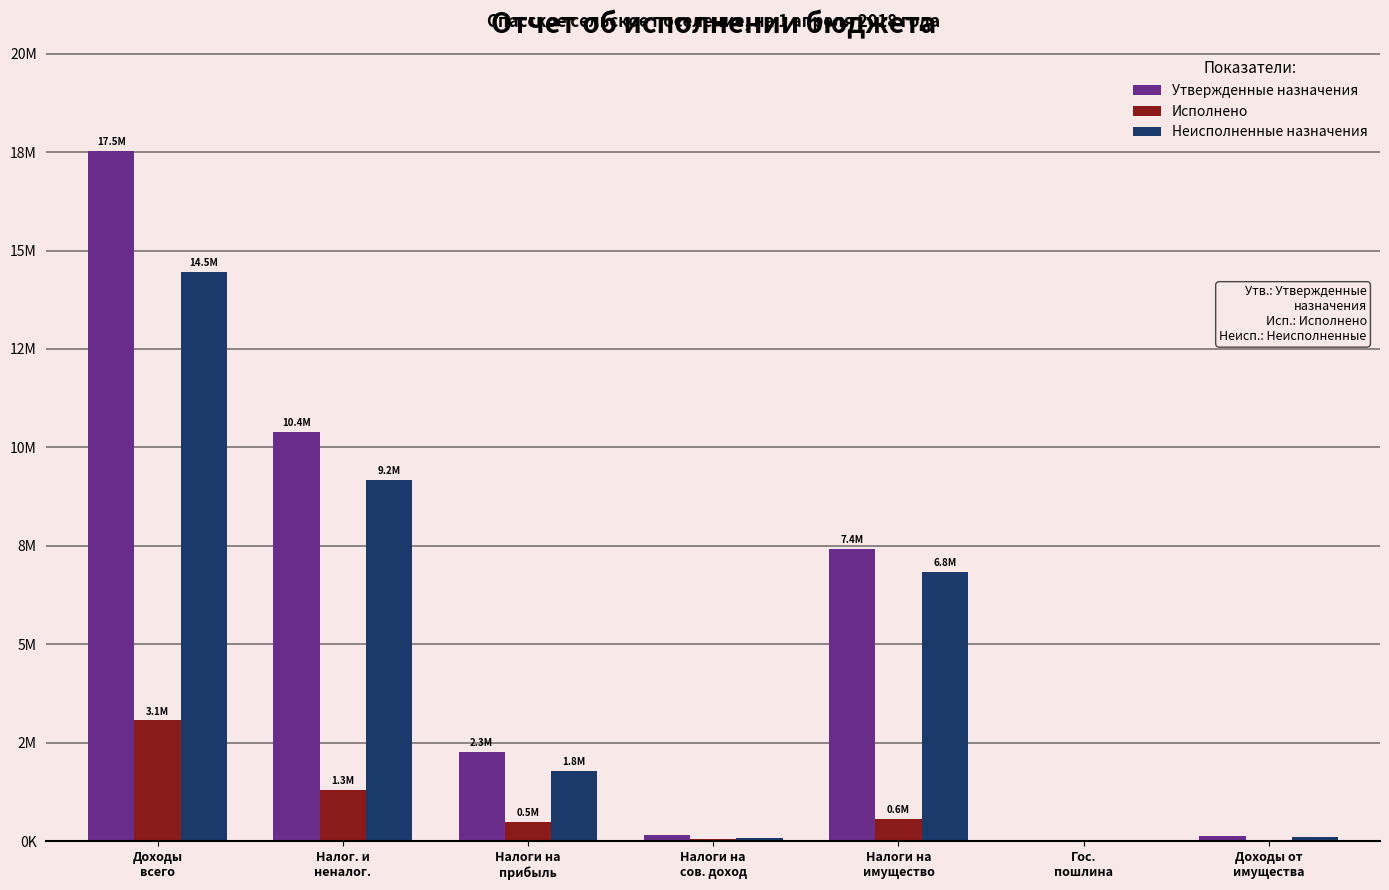

What is the average value of the Исполнено series?

793040.8